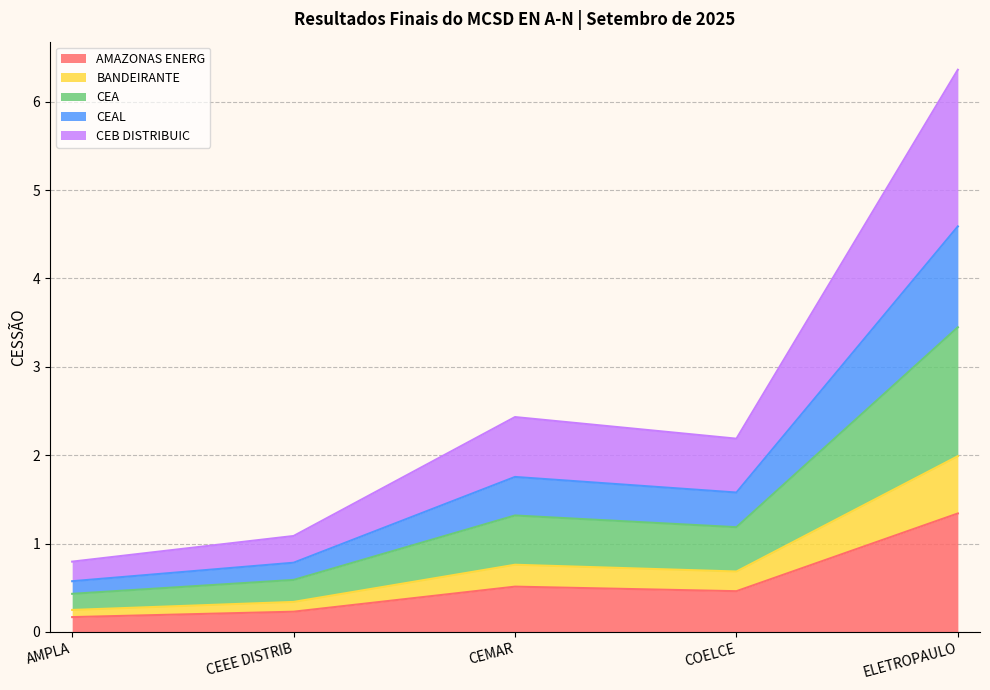

At which label does AMAZONAS ENERG reach its peak?

ELETROPAULO